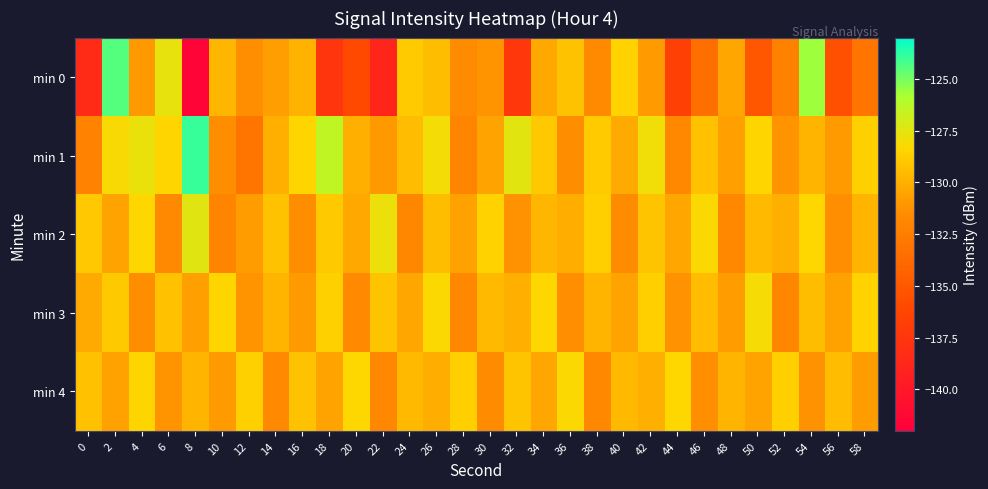

At how many categories does at least one series exceed -133?

30